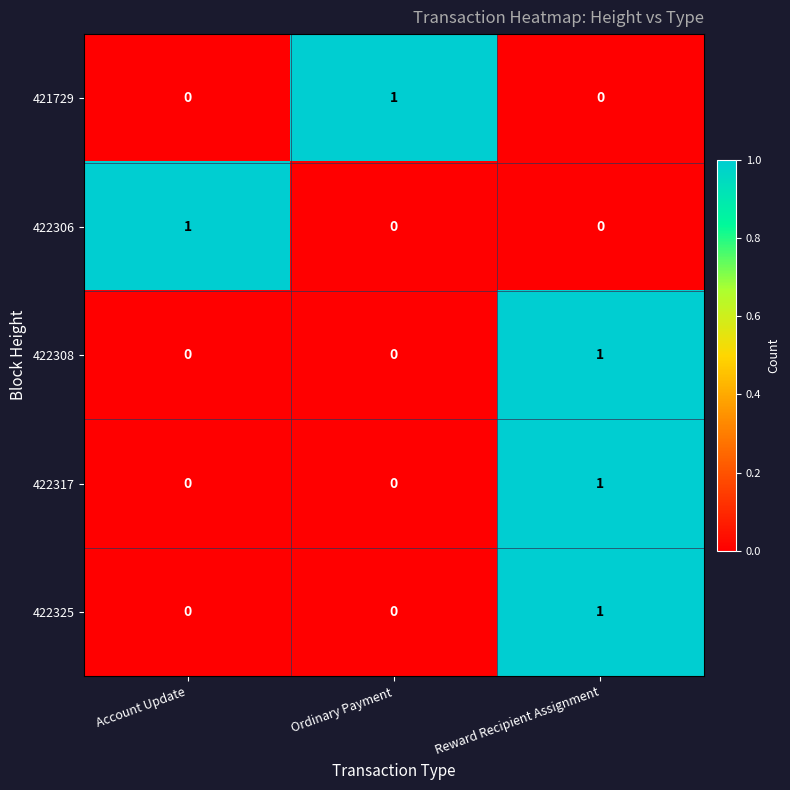

The value of 422325 at Account Update is 0. True or false?

True